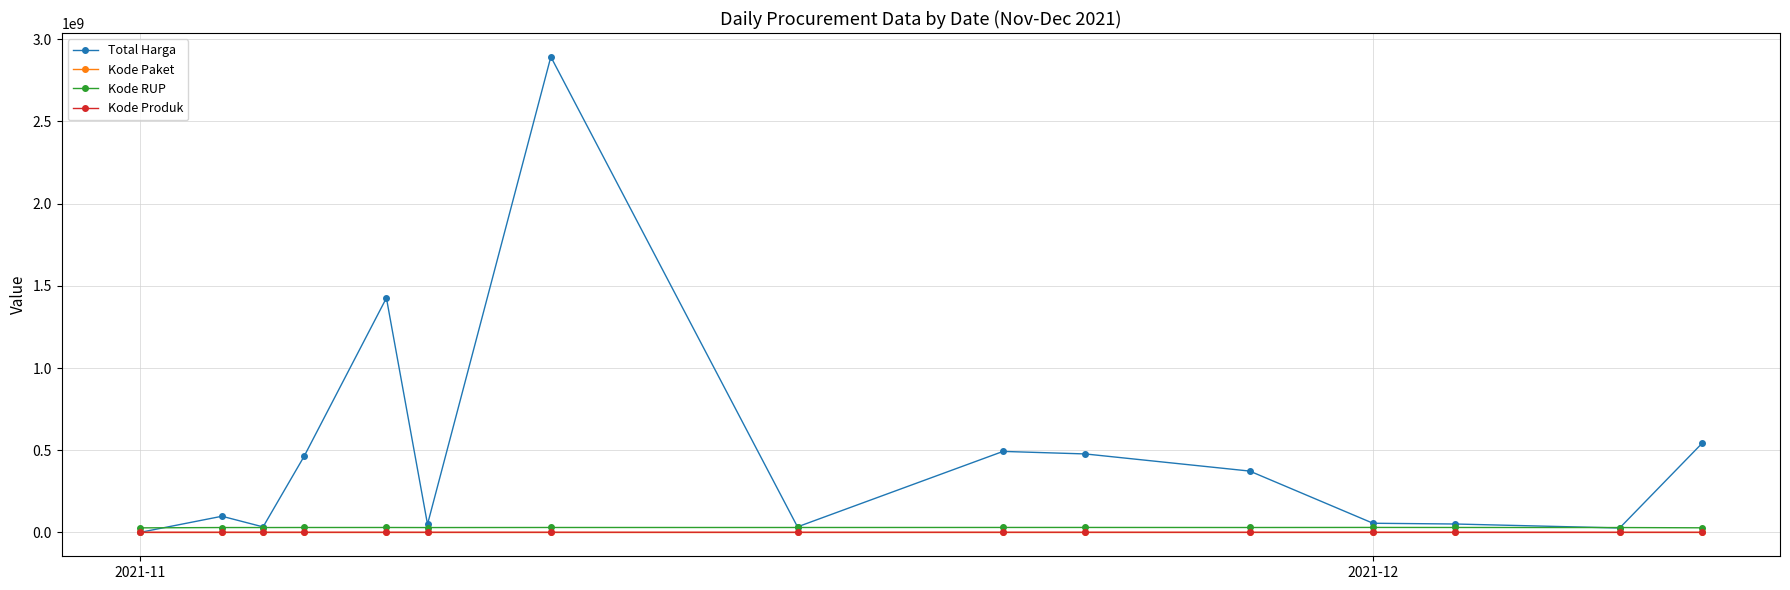

What is the highest value of the Total Harga series?

2892122000